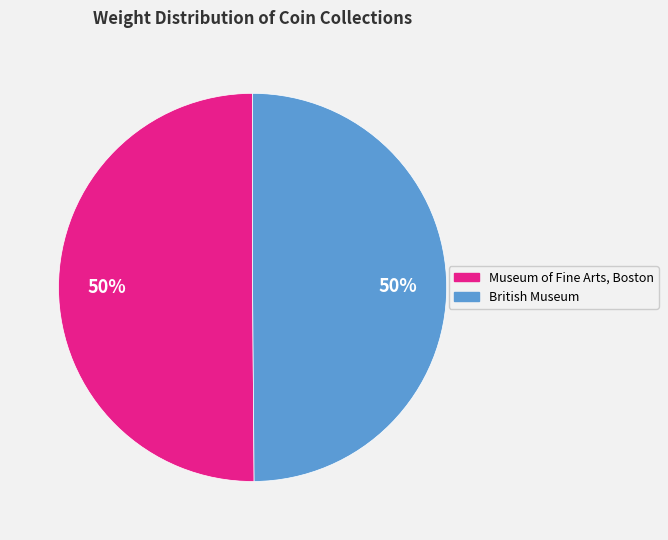

True or false: Museum of Fine Arts, Boston accounts for 42% of the total.

False